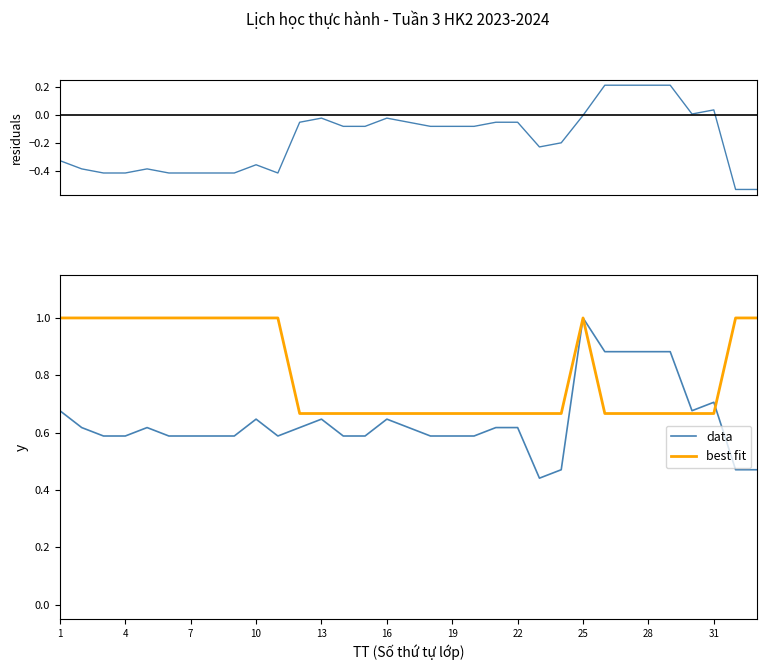

What is the greatest value displayed?

1.0